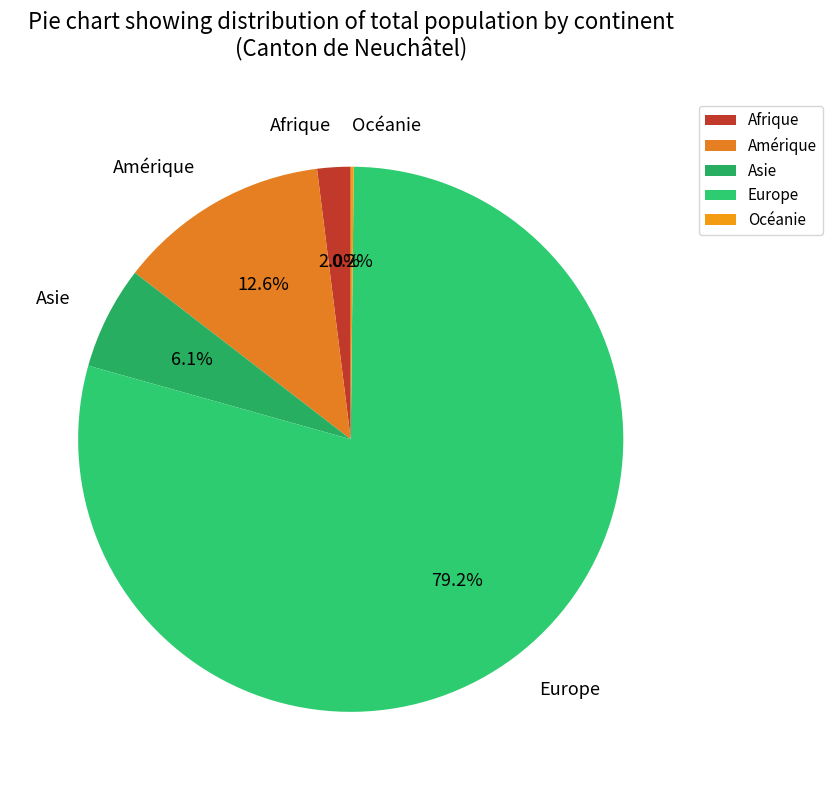

Which slice is the largest?

Europe